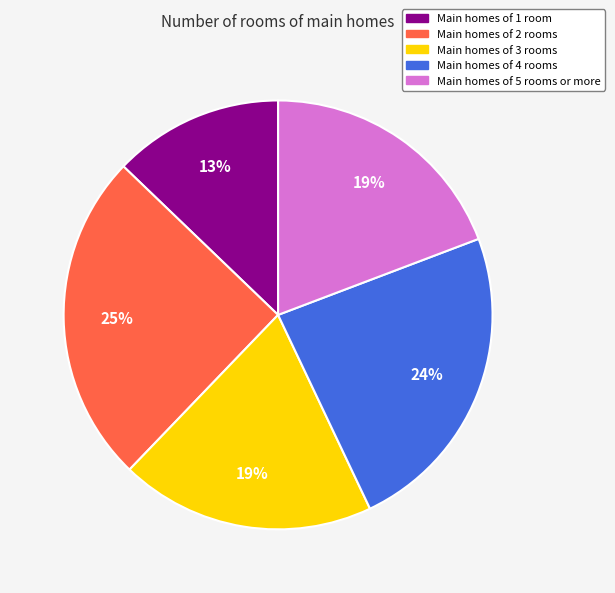

Combined, do Main homes of 1 room and Main homes of 4 rooms account for over 50%?

No